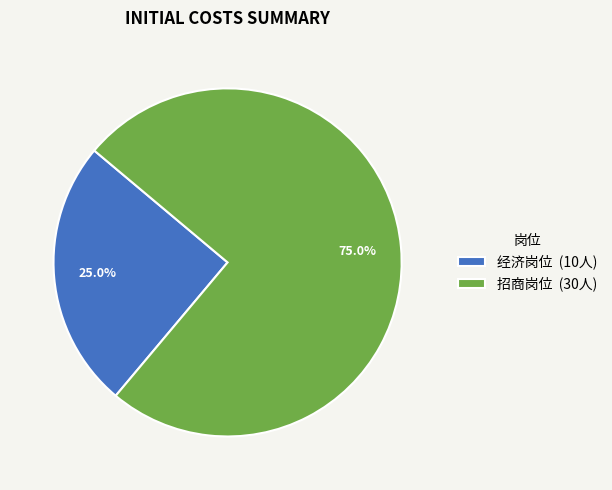

Is it true that 招商岗位 is 75% of the pie?

True